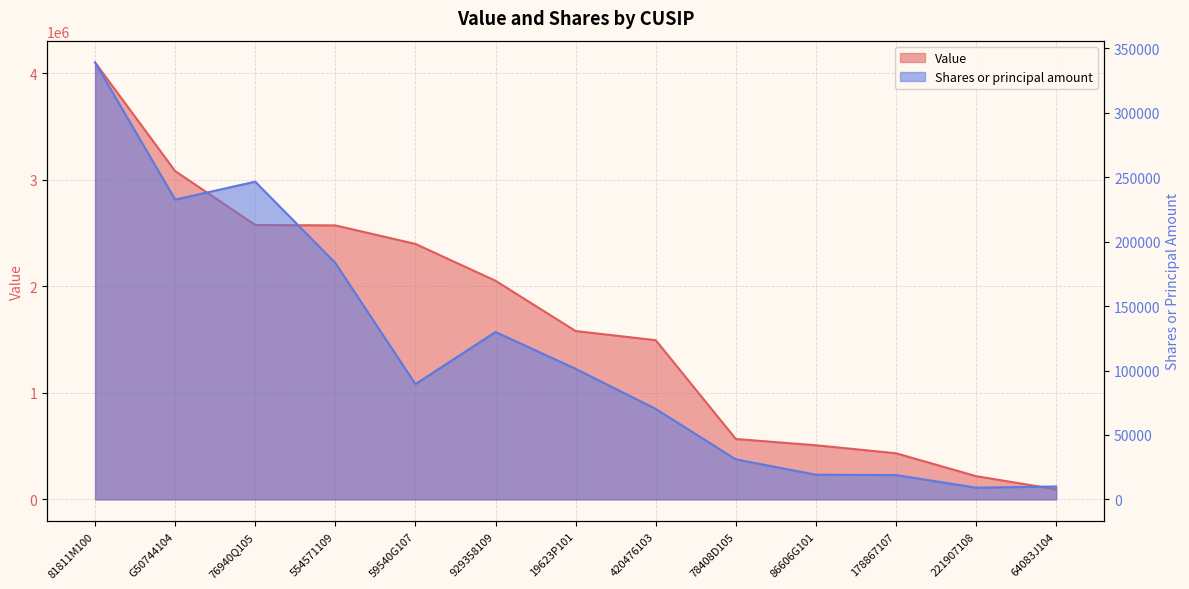

At how many categories does at least one series exceed 3544163?

1